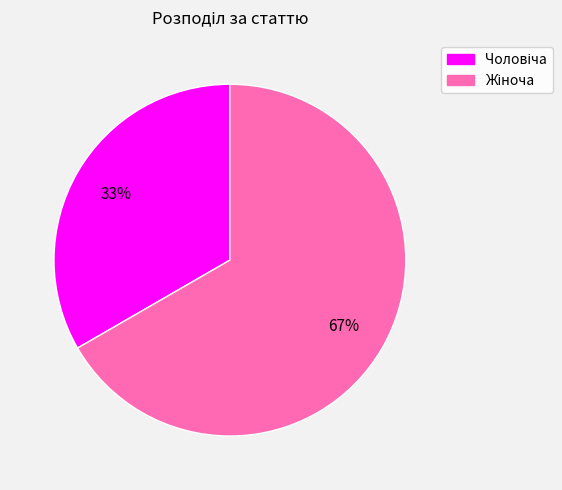

How many segments does this pie chart have?

2